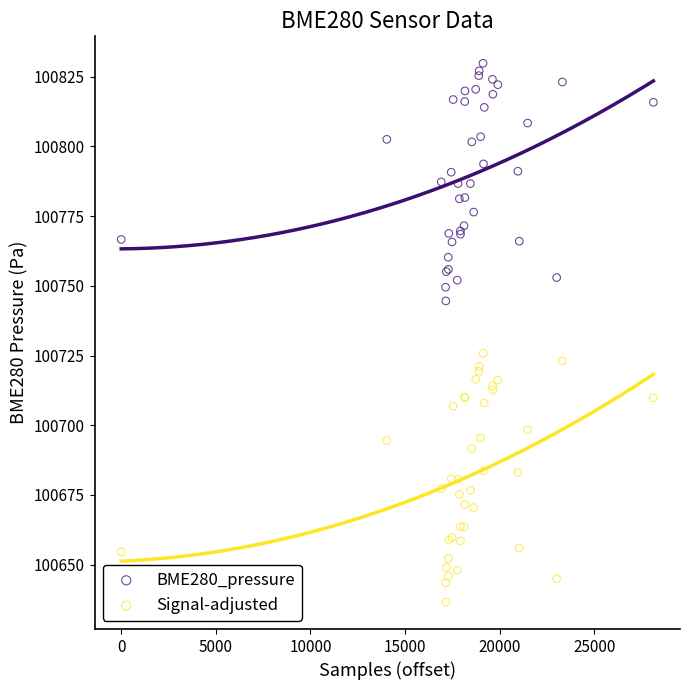

Which series reaches the minimum Y coordinate?

Signal-adjusted